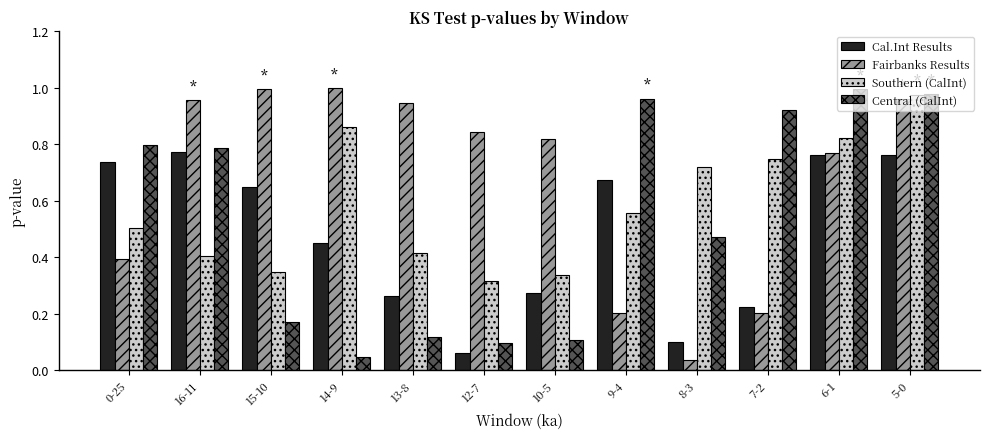

Which series has the largest total across all categories?

Fairbanks Results